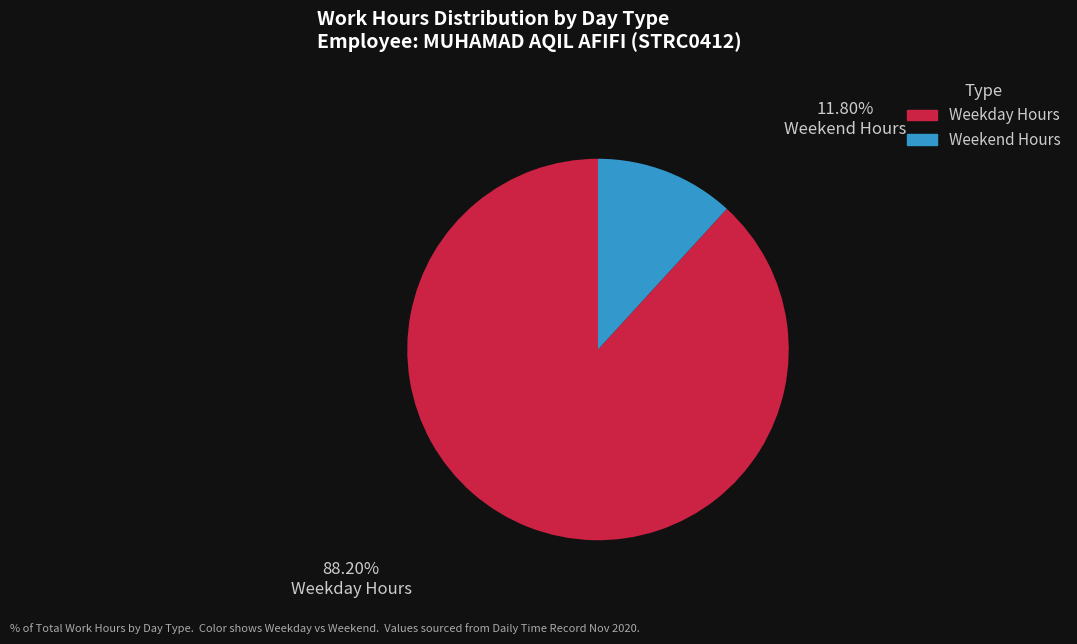

Which has a higher value, Weekend Hours or Weekday Hours?

Weekday Hours